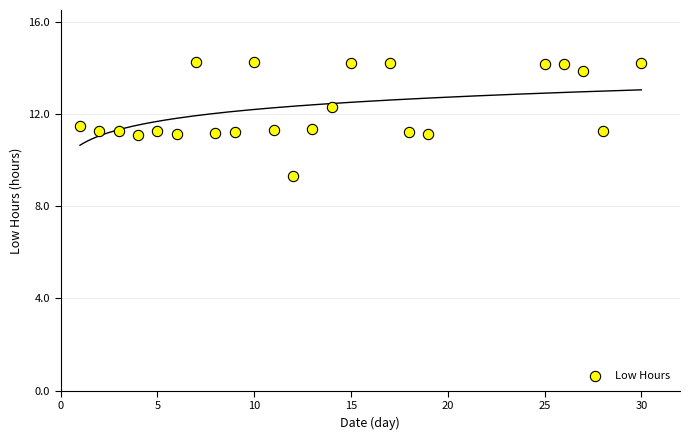

What is the range of Y values (max minus min)?

4.9